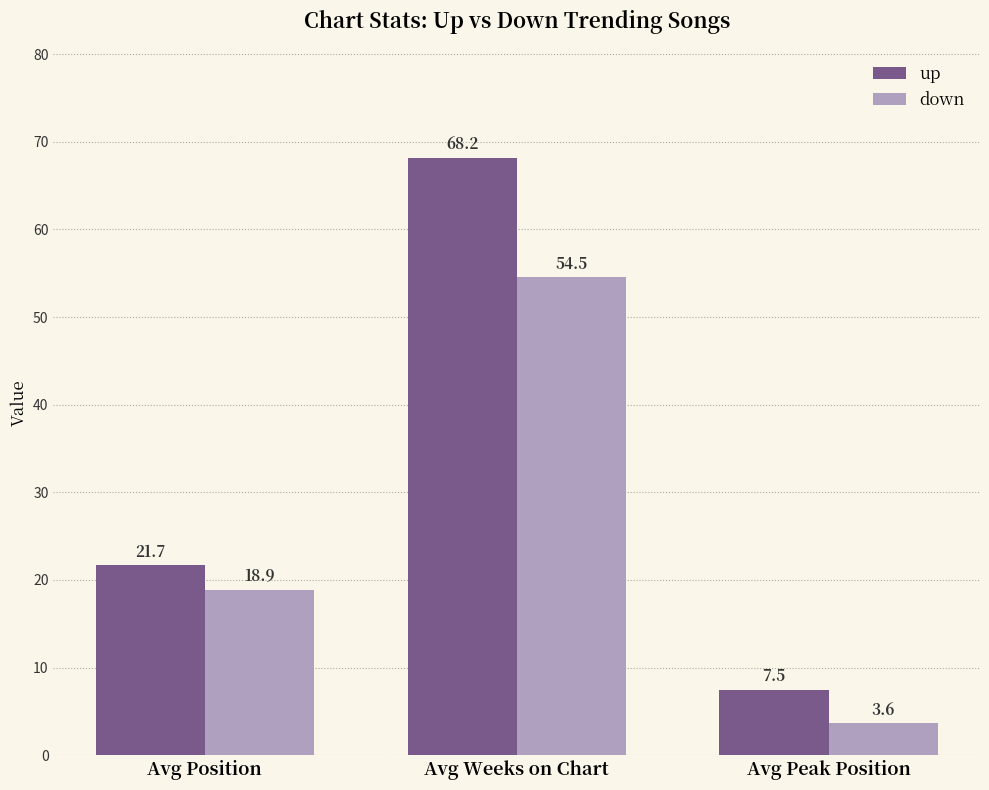

Between Avg Weeks on Chart and Avg Peak Position, which series saw the biggest shift?

up